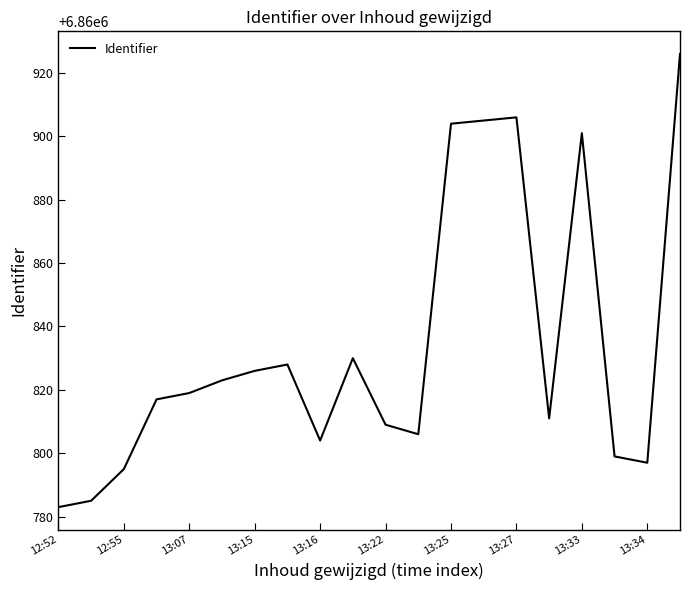

What is the difference between the maximum and second lowest values?

141